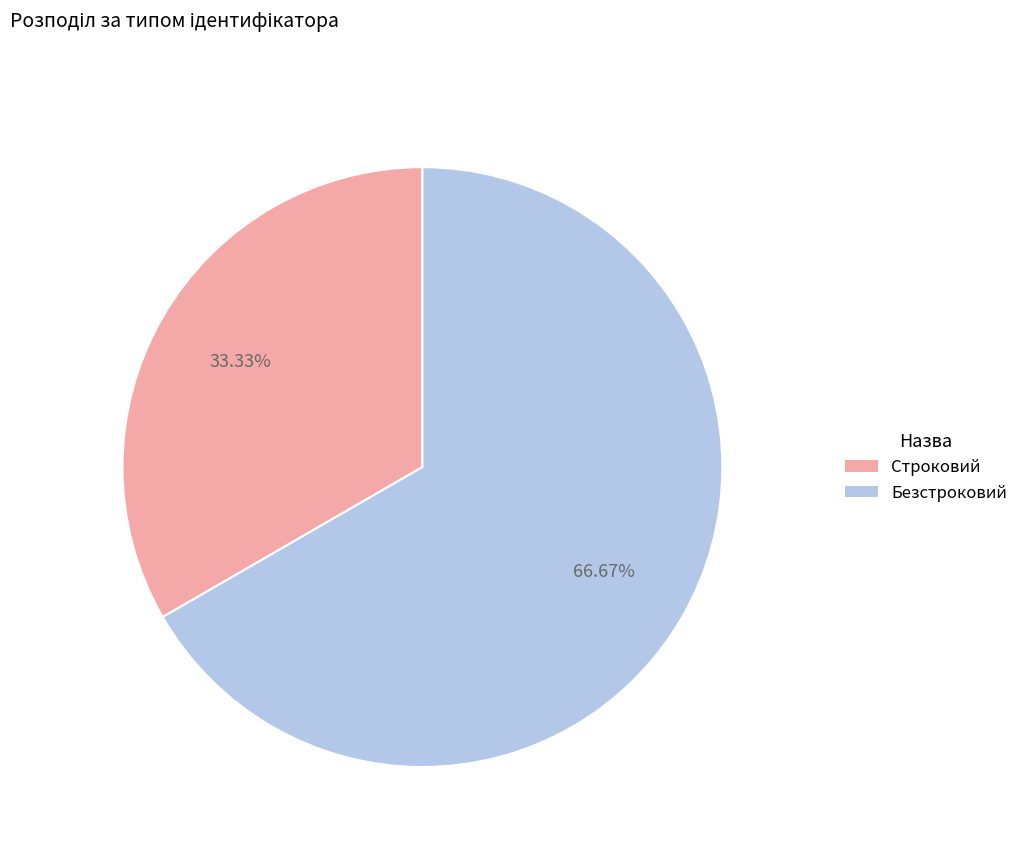

Does any single category account for the majority?

Yes